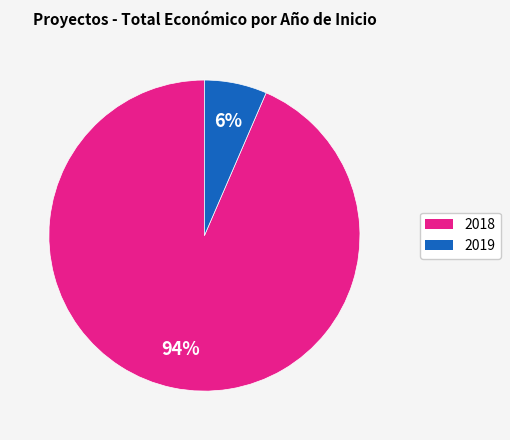

To the nearest percent, what is the average slice percentage?

50%